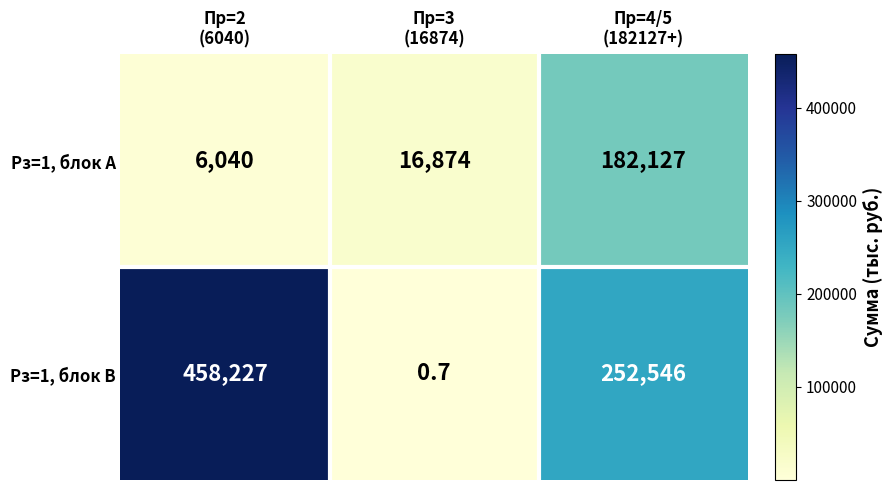

Which series has the largest total across all categories?

Рз=1, блок B